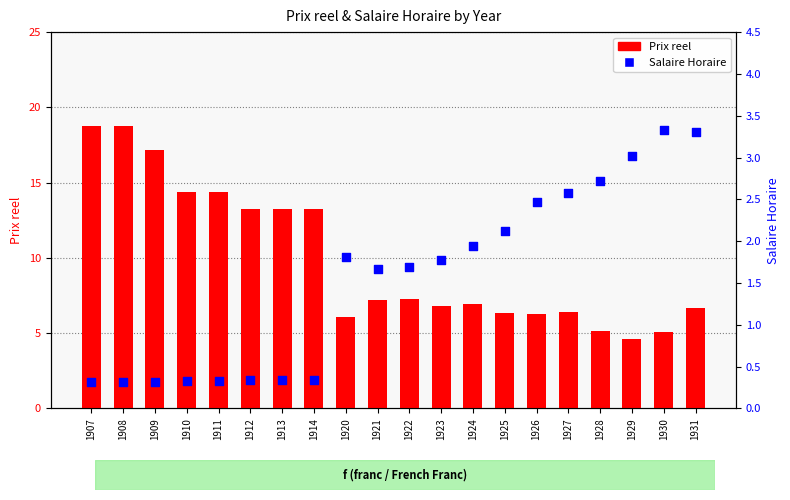

What are all the series names shown in the legend?

Prix reel, Salaire Horaire